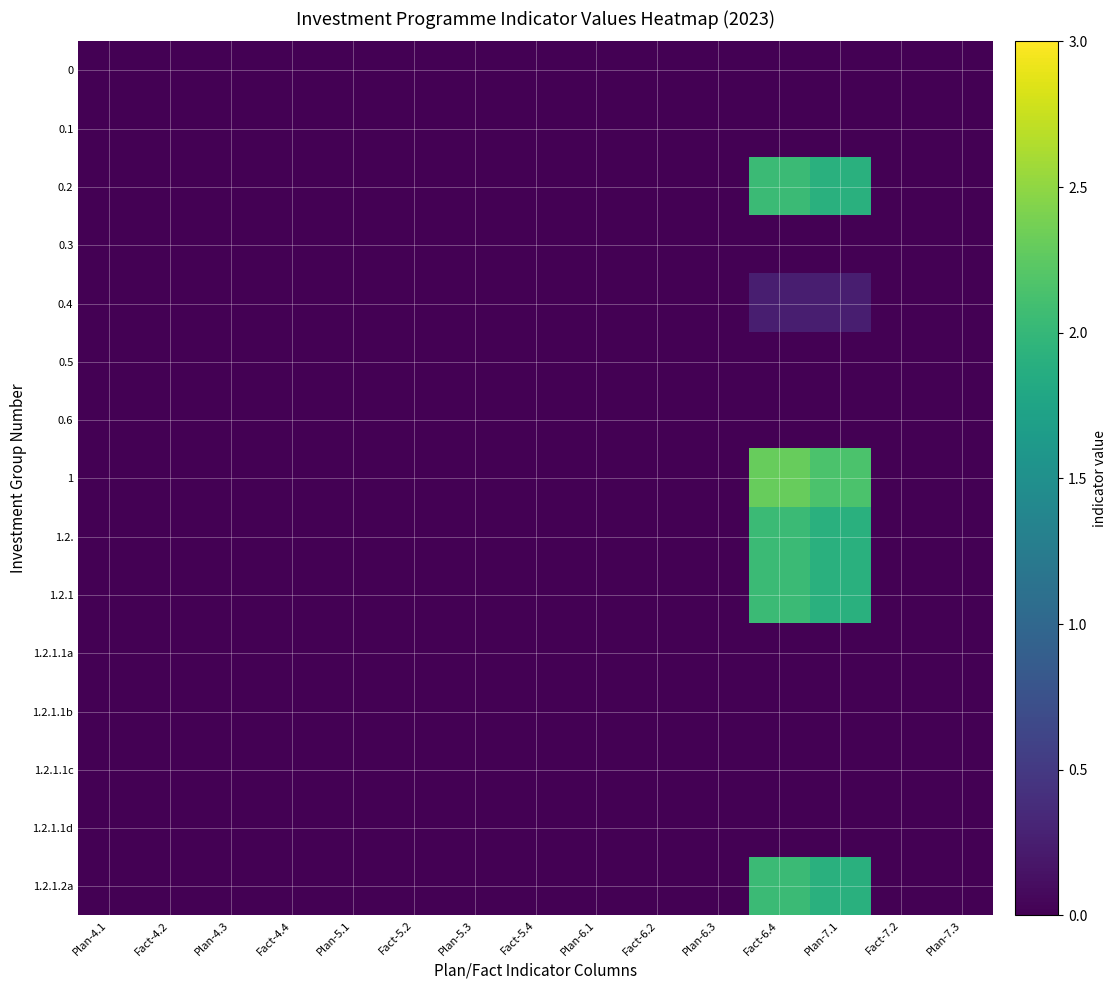

Reading left to right, list all the values displayed in this chart.

0: Plan-4.1=0.0	Fact-4.2=0.0	Plan-4.3=0.0	Fact-4.4=0.0	Plan-5.1=0.0	Fact-5.2=0.0	Plan-5.3=0.0	Fact-5.4=0.0	Plan-6.1=0.0	Fact-6.2=0.0	Plan-6.3=0.0	Fact-6.4=0.0	Plan-7.1=0.0	Fact-7.2=0.0	Plan-7.3=0.0
0.1: Plan-4.1=0.0	Fact-4.2=0.0	Plan-4.3=0.0	Fact-4.4=0.0	Plan-5.1=0.0	Fact-5.2=0.0	Plan-5.3=0.0	Fact-5.4=0.0	Plan-6.1=0.0	Fact-6.2=0.0	Plan-6.3=0.0	Fact-6.4=0.0	Plan-7.1=0.0	Fact-7.2=0.0	Plan-7.3=0.0
0.2: Plan-4.1=0.0	Fact-4.2=0.0	Plan-4.3=0.0	Fact-4.4=0.0	Plan-5.1=0.0	Fact-5.2=0.0	Plan-5.3=0.0	Fact-5.4=0.0	Plan-6.1=0.0	Fact-6.2=0.0	Plan-6.3=0.0	Fact-6.4=2.0	Plan-7.1=1.9	Fact-7.2=0.0	Plan-7.3=0.0
0.3: Plan-4.1=0.0	Fact-4.2=0.0	Plan-4.3=0.0	Fact-4.4=0.0	Plan-5.1=0.0	Fact-5.2=0.0	Plan-5.3=0.0	Fact-5.4=0.0	Plan-6.1=0.0	Fact-6.2=0.0	Plan-6.3=0.0	Fact-6.4=0.0	Plan-7.1=0.0	Fact-7.2=0.0	Plan-7.3=0.0
0.4: Plan-4.1=0.0	Fact-4.2=0.0	Plan-4.3=0.0	Fact-4.4=0.0	Plan-5.1=0.0	Fact-5.2=0.0	Plan-5.3=0.0	Fact-5.4=0.0	Plan-6.1=0.0	Fact-6.2=0.0	Plan-6.3=0.0	Fact-6.4=0.2	Plan-7.1=0.2	Fact-7.2=0.0	Plan-7.3=0.0
0.5: Plan-4.1=0.0	Fact-4.2=0.0	Plan-4.3=0.0	Fact-4.4=0.0	Plan-5.1=0.0	Fact-5.2=0.0	Plan-5.3=0.0	Fact-5.4=0.0	Plan-6.1=0.0	Fact-6.2=0.0	Plan-6.3=0.0	Fact-6.4=0.0	Plan-7.1=0.0	Fact-7.2=0.0	Plan-7.3=0.0
0.6: Plan-4.1=0.0	Fact-4.2=0.0	Plan-4.3=0.0	Fact-4.4=0.0	Plan-5.1=0.0	Fact-5.2=0.0	Plan-5.3=0.0	Fact-5.4=0.0	Plan-6.1=0.0	Fact-6.2=0.0	Plan-6.3=0.0	Fact-6.4=0.0	Plan-7.1=0.0	Fact-7.2=0.0	Plan-7.3=0.0
1: Plan-4.1=0.0	Fact-4.2=0.0	Plan-4.3=0.0	Fact-4.4=0.0	Plan-5.1=0.0	Fact-5.2=0.0	Plan-5.3=0.0	Fact-5.4=0.0	Plan-6.1=0.0	Fact-6.2=0.0	Plan-6.3=0.0	Fact-6.4=2.3	Plan-7.1=2.1	Fact-7.2=0.0	Plan-7.3=0.0
1.2.: Plan-4.1=0.0	Fact-4.2=0.0	Plan-4.3=0.0	Fact-4.4=0.0	Plan-5.1=0.0	Fact-5.2=0.0	Plan-5.3=0.0	Fact-5.4=0.0	Plan-6.1=0.0	Fact-6.2=0.0	Plan-6.3=0.0	Fact-6.4=2.0	Plan-7.1=1.9	Fact-7.2=0.0	Plan-7.3=0.0
1.2.1: Plan-4.1=0.0	Fact-4.2=0.0	Plan-4.3=0.0	Fact-4.4=0.0	Plan-5.1=0.0	Fact-5.2=0.0	Plan-5.3=0.0	Fact-5.4=0.0	Plan-6.1=0.0	Fact-6.2=0.0	Plan-6.3=0.0	Fact-6.4=2.0	Plan-7.1=1.9	Fact-7.2=0.0	Plan-7.3=0.0
1.2.1.1a: Plan-4.1=0.0	Fact-4.2=0.0	Plan-4.3=0.0	Fact-4.4=0.0	Plan-5.1=0.0	Fact-5.2=0.0	Plan-5.3=0.0	Fact-5.4=0.0	Plan-6.1=0.0	Fact-6.2=0.0	Plan-6.3=0.0	Fact-6.4=0.0	Plan-7.1=0.0	Fact-7.2=0.0	Plan-7.3=0.0
1.2.1.1b: Plan-4.1=0.0	Fact-4.2=0.0	Plan-4.3=0.0	Fact-4.4=0.0	Plan-5.1=0.0	Fact-5.2=0.0	Plan-5.3=0.0	Fact-5.4=0.0	Plan-6.1=0.0	Fact-6.2=0.0	Plan-6.3=0.0	Fact-6.4=0.0	Plan-7.1=0.0	Fact-7.2=0.0	Plan-7.3=0.0
1.2.1.1c: Plan-4.1=0.0	Fact-4.2=0.0	Plan-4.3=0.0	Fact-4.4=0.0	Plan-5.1=0.0	Fact-5.2=0.0	Plan-5.3=0.0	Fact-5.4=0.0	Plan-6.1=0.0	Fact-6.2=0.0	Plan-6.3=0.0	Fact-6.4=0.0	Plan-7.1=0.0	Fact-7.2=0.0	Plan-7.3=0.0
1.2.1.1d: Plan-4.1=0.0	Fact-4.2=0.0	Plan-4.3=0.0	Fact-4.4=0.0	Plan-5.1=0.0	Fact-5.2=0.0	Plan-5.3=0.0	Fact-5.4=0.0	Plan-6.1=0.0	Fact-6.2=0.0	Plan-6.3=0.0	Fact-6.4=0.0	Plan-7.1=0.0	Fact-7.2=0.0	Plan-7.3=0.0
1.2.1.2a: Plan-4.1=0.0	Fact-4.2=0.0	Plan-4.3=0.0	Fact-4.4=0.0	Plan-5.1=0.0	Fact-5.2=0.0	Plan-5.3=0.0	Fact-5.4=0.0	Plan-6.1=0.0	Fact-6.2=0.0	Plan-6.3=0.0	Fact-6.4=2.0	Plan-7.1=1.9	Fact-7.2=0.0	Plan-7.3=0.0